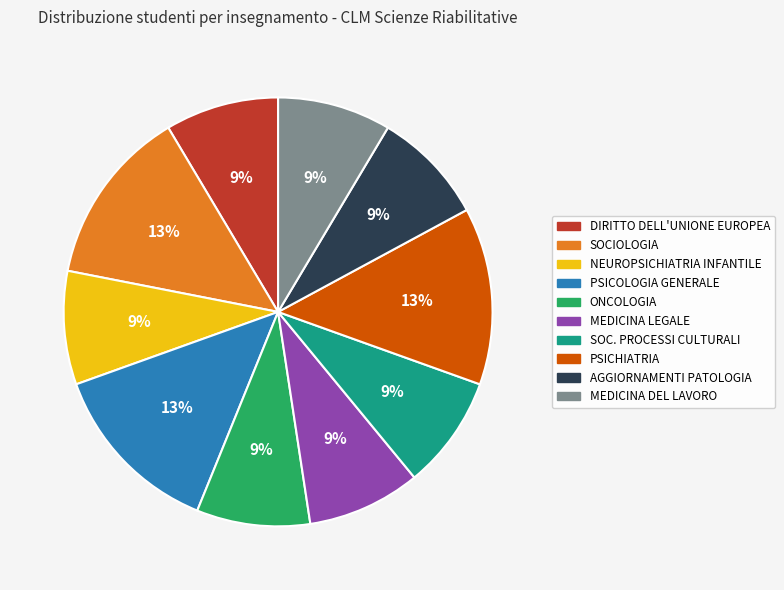

Is there a majority slice in this chart?

No